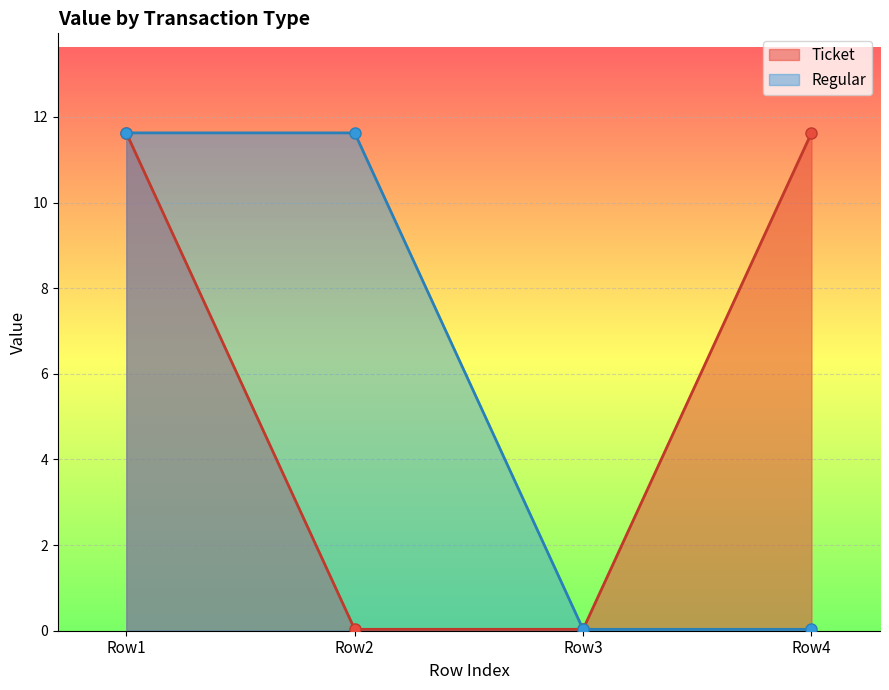

How many categories are shown in the chart?

4